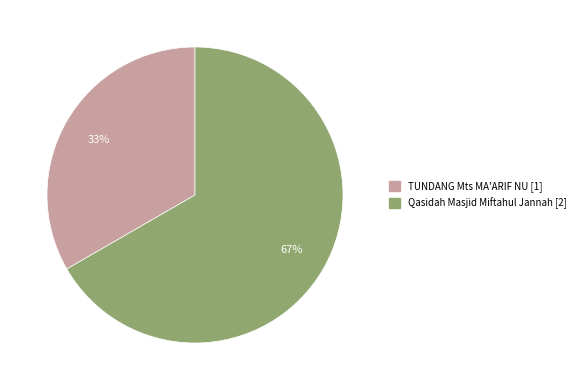

How many segments does this pie chart have?

2